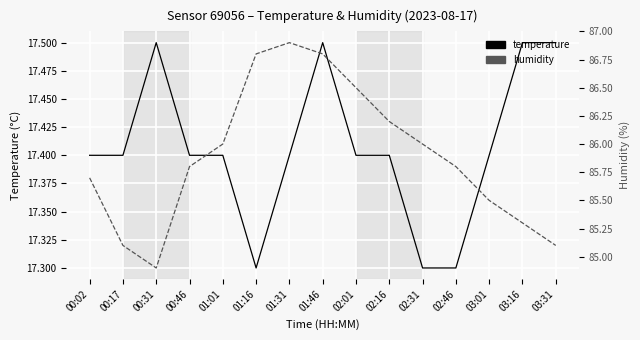

True or false: humidity has a value of 86.9 at 01:31.

True